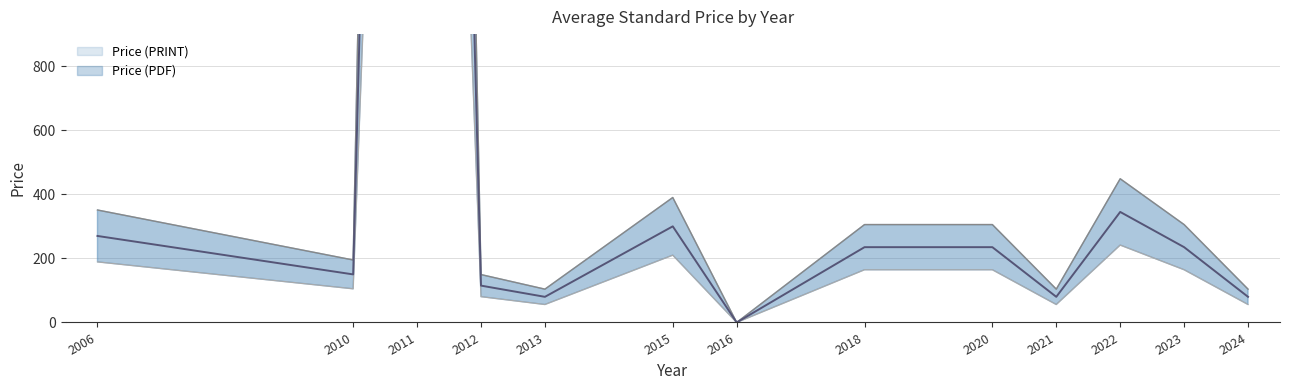

What is the value of the Price (PRINT) point at the 13th from the left?

56.0